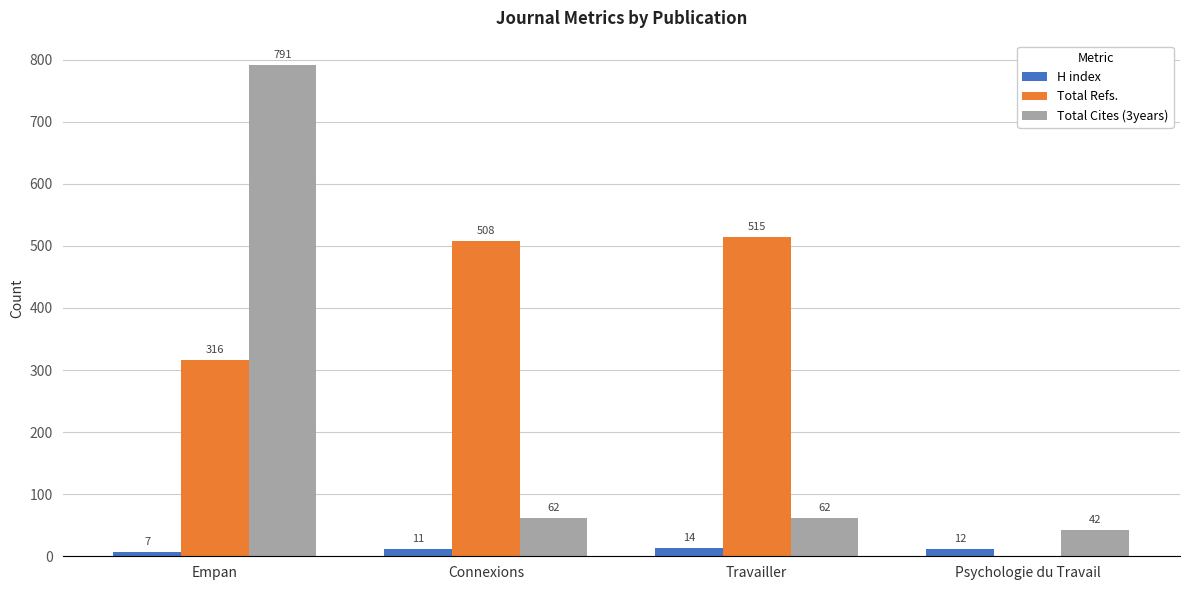

What is the spread (max minus min) of values at Empan?

784